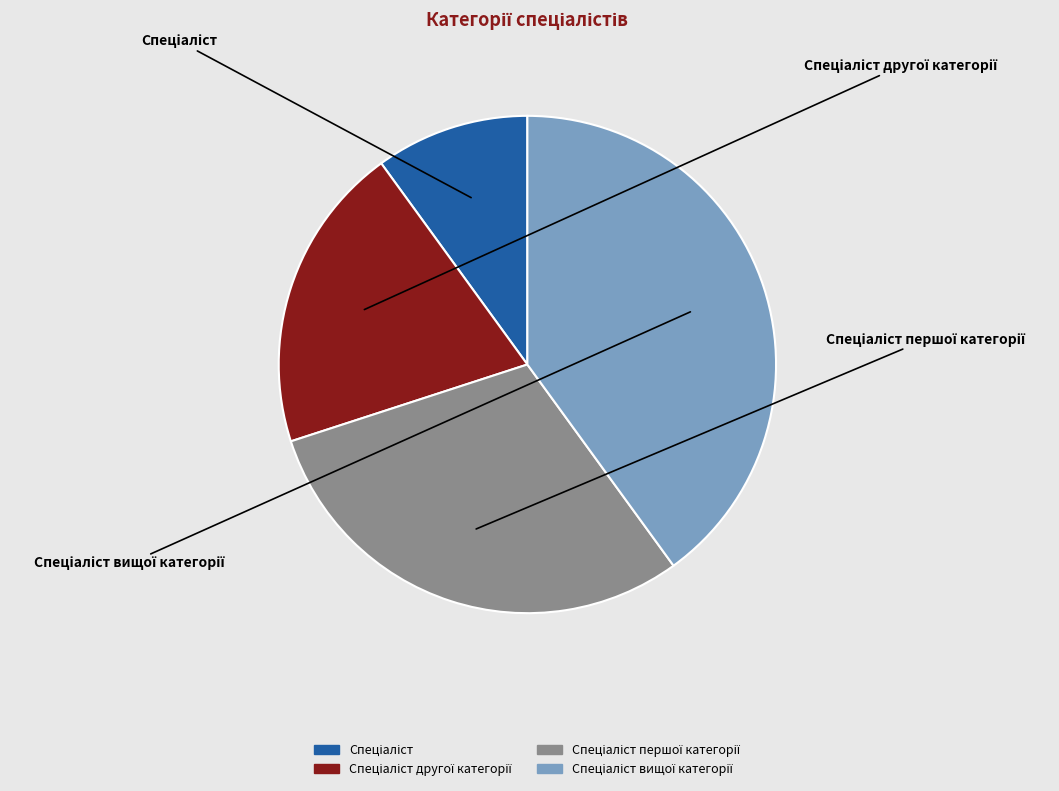

Is there a majority slice in this chart?

No